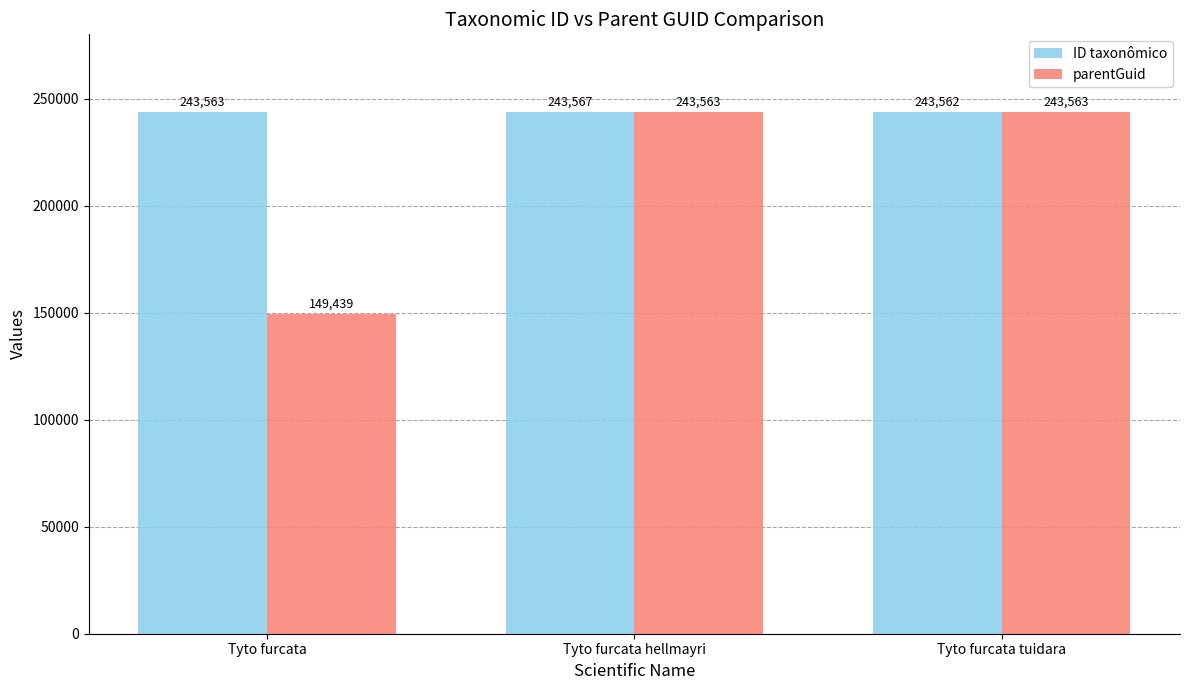

How many values in the parentGuid series are below 243563?

1